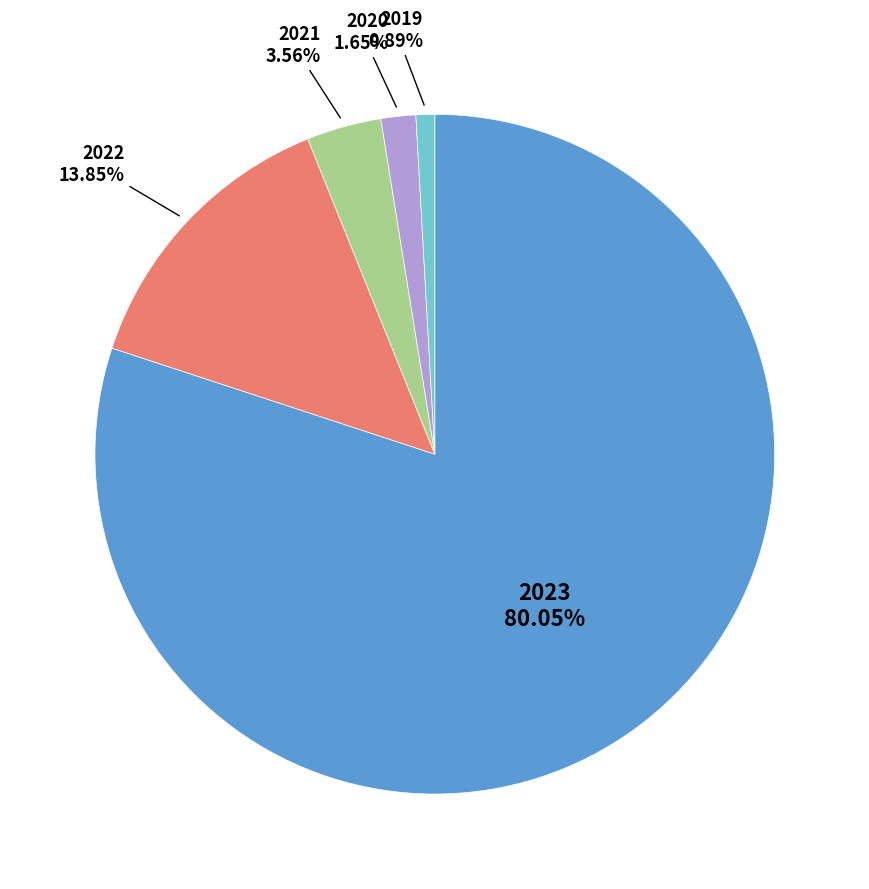

How many slices are in this pie chart?

5